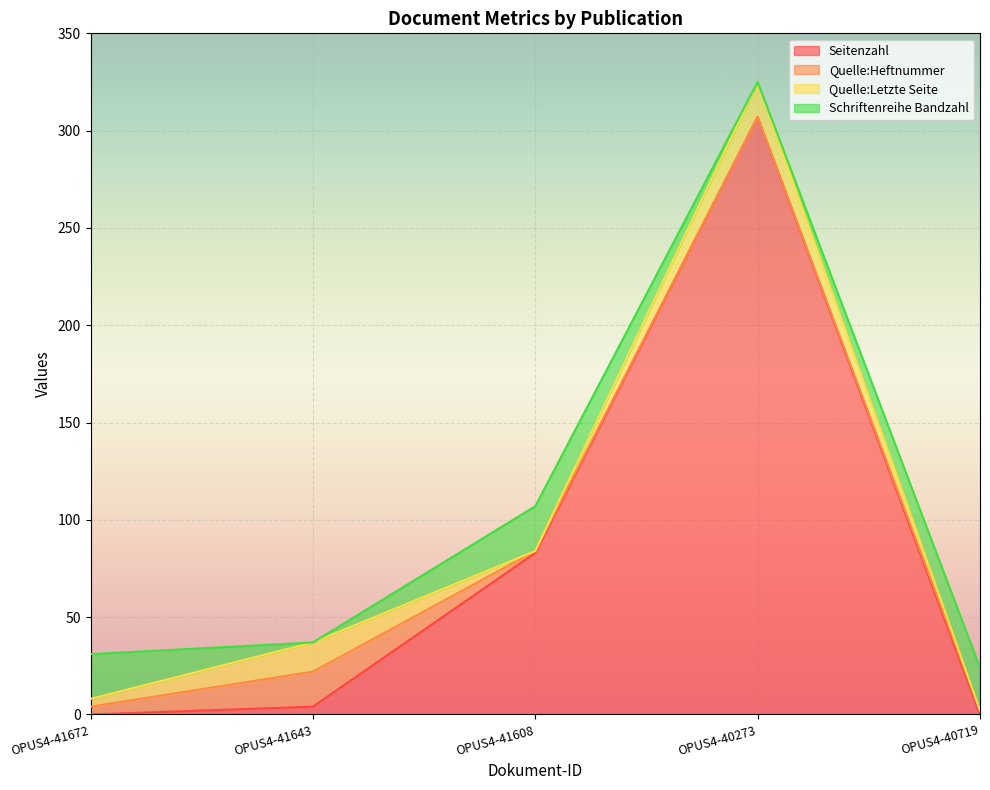

After their last crossing, which series has the higher values: Quelle:Letzte Seite or Seitenzahl?

Seitenzahl